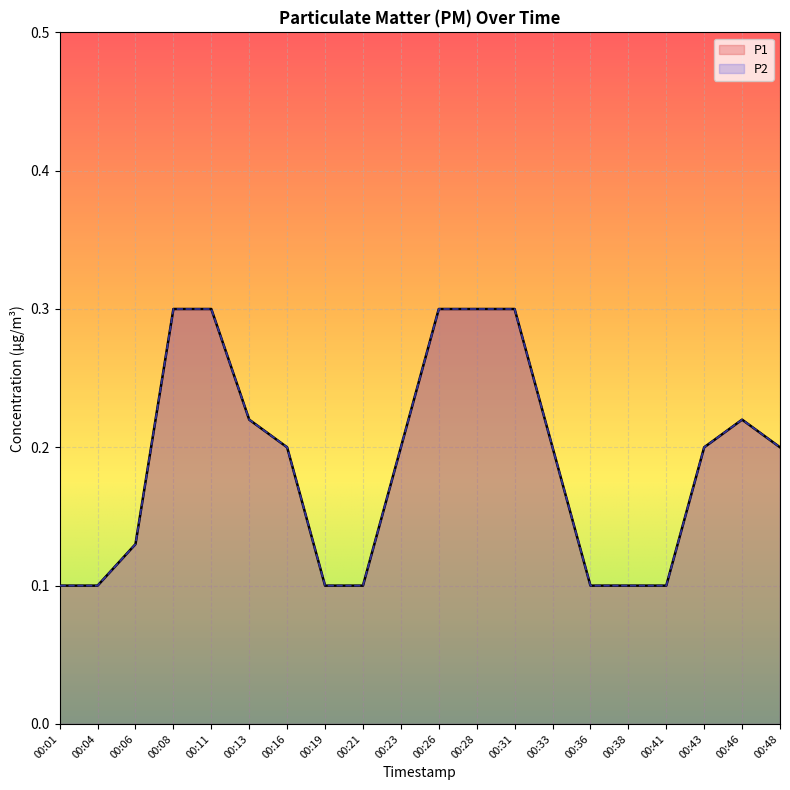

True or false: P2 and P1 intersect in this chart.

False